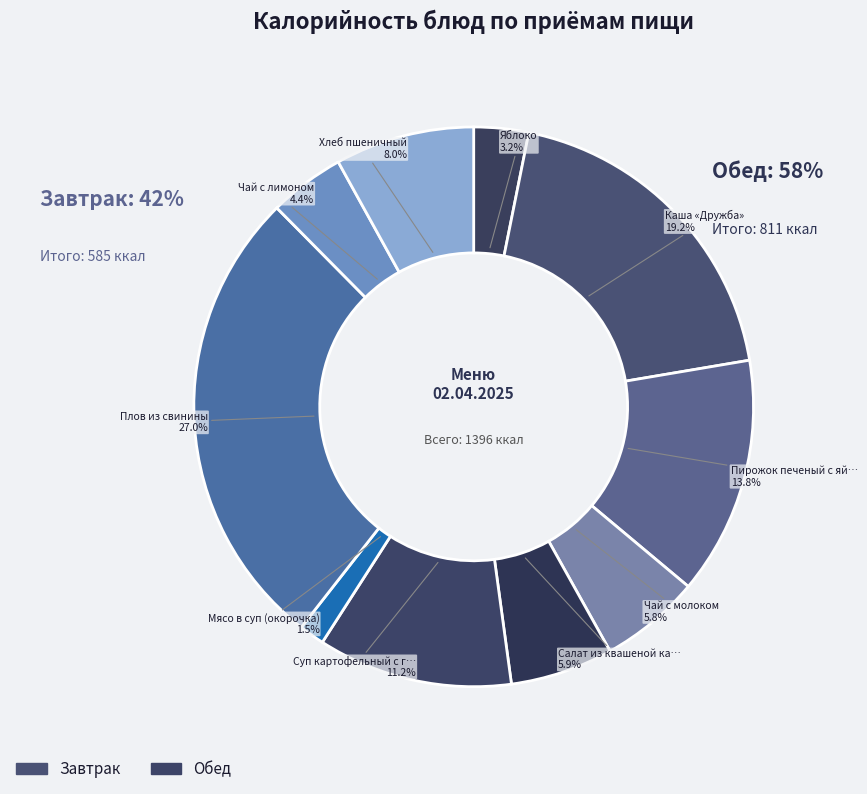

Does Чай с лимоном represent more than half of the total?

No